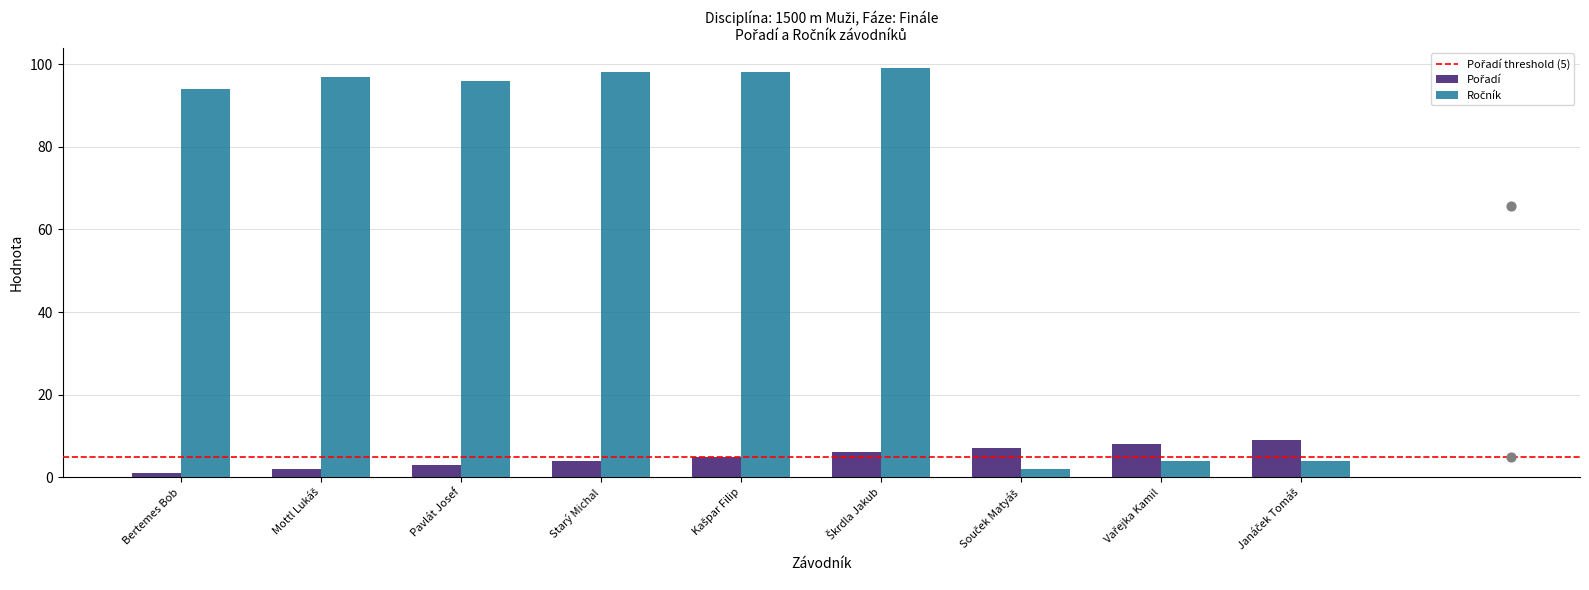

Which series has the widest spread of Y values?

Ročník